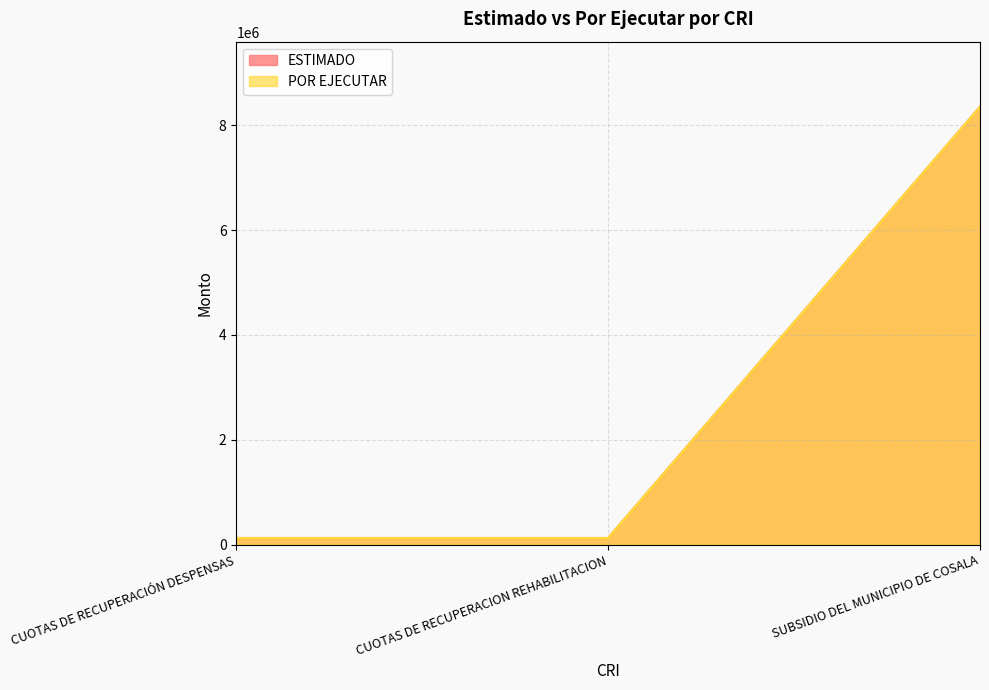

Count the POR EJECUTAR values in the range 122200 to 8341200.

3